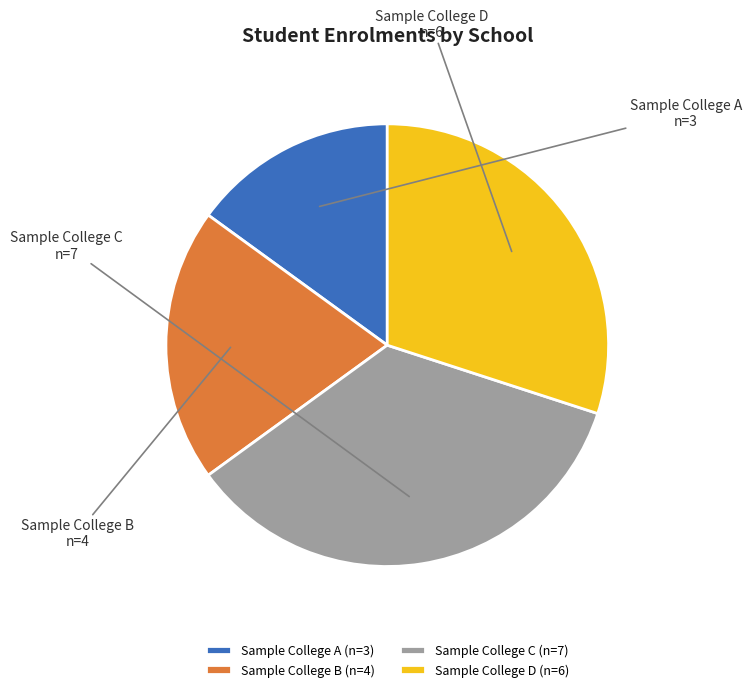

Combined, do Sample College D and Sample College A account for over 50%?

No